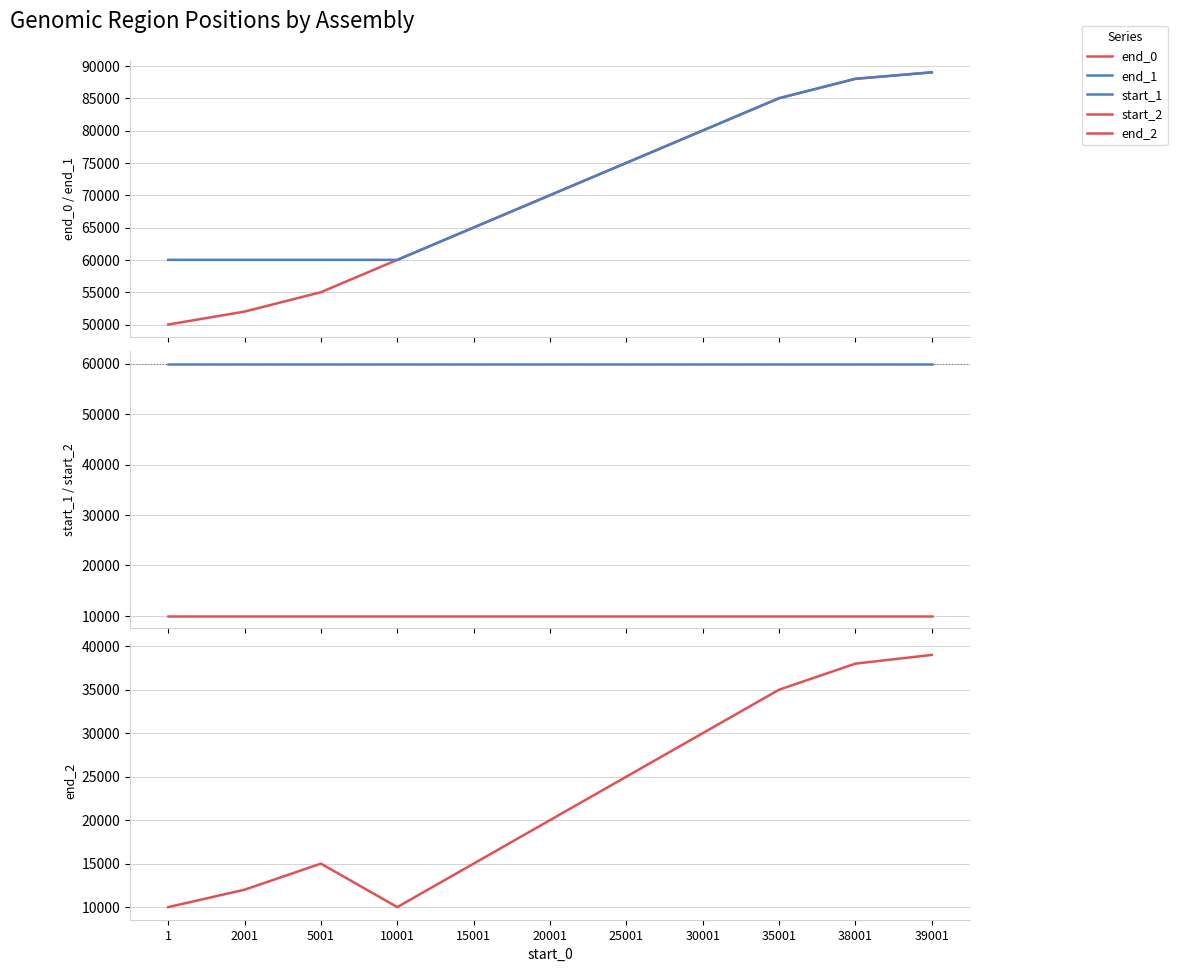

Reading right to left, transcribe all the data shown in this chart.

end_0: 89001	88001	85001	80001	75001	70001	65001	60001	55001	52001	50001
end_1: 89001	88001	85001	80001	75001	70001	65001	60001	60001	60001	60001
start_1: 60001	60001	60001	60001	60001	60001	60001	60001	60001	60001	60001
start_2: 10001	10001	10001	10001	10001	10001	10001	10001	10001	10001	10001
end_2: 39001	38001	35001	30001	25001	20001	15001	10001	15001	12001	10001